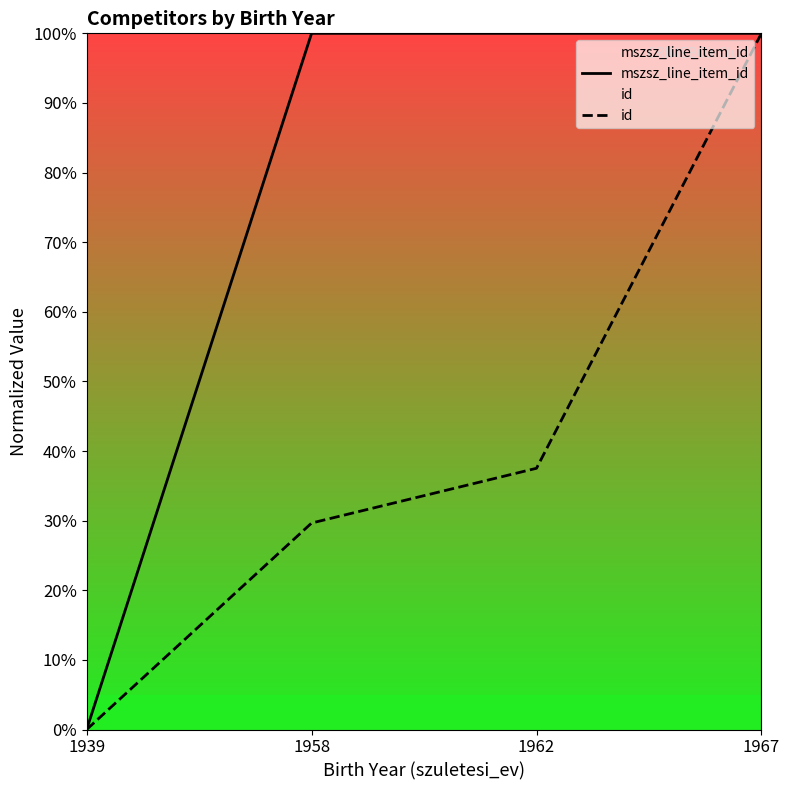

The value of mszsz_line_item_id at 1967 is 48.6. True or false?

False